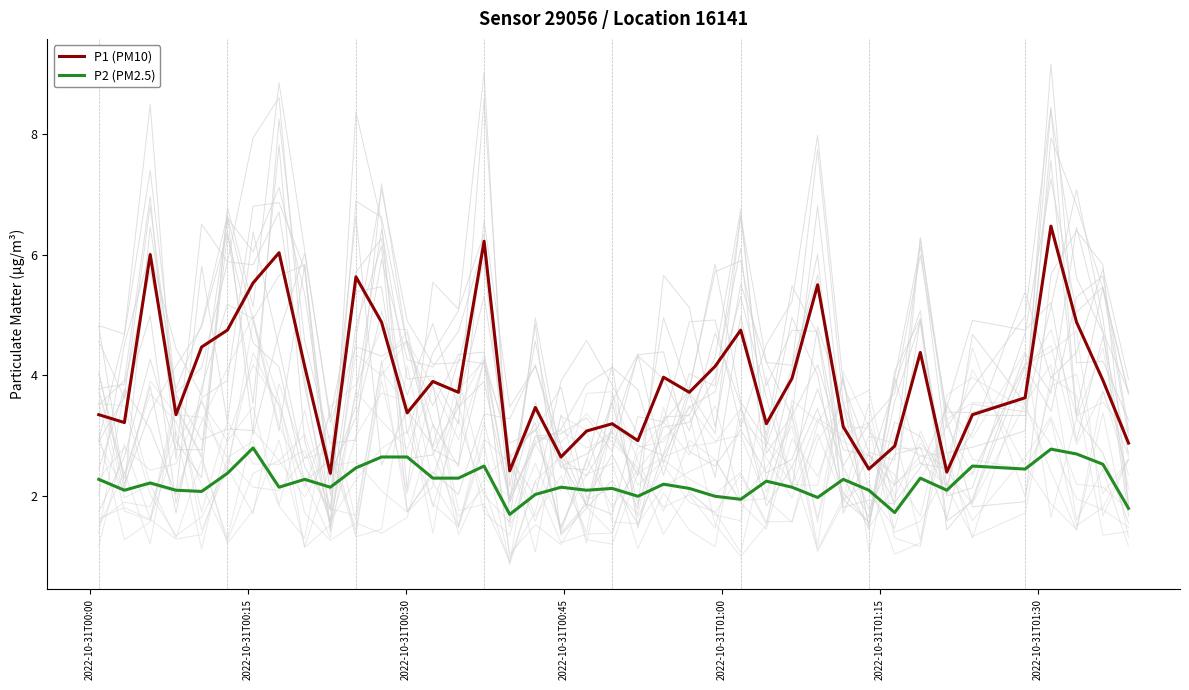

Which series has the widest spread of values?

P1 (PM10)